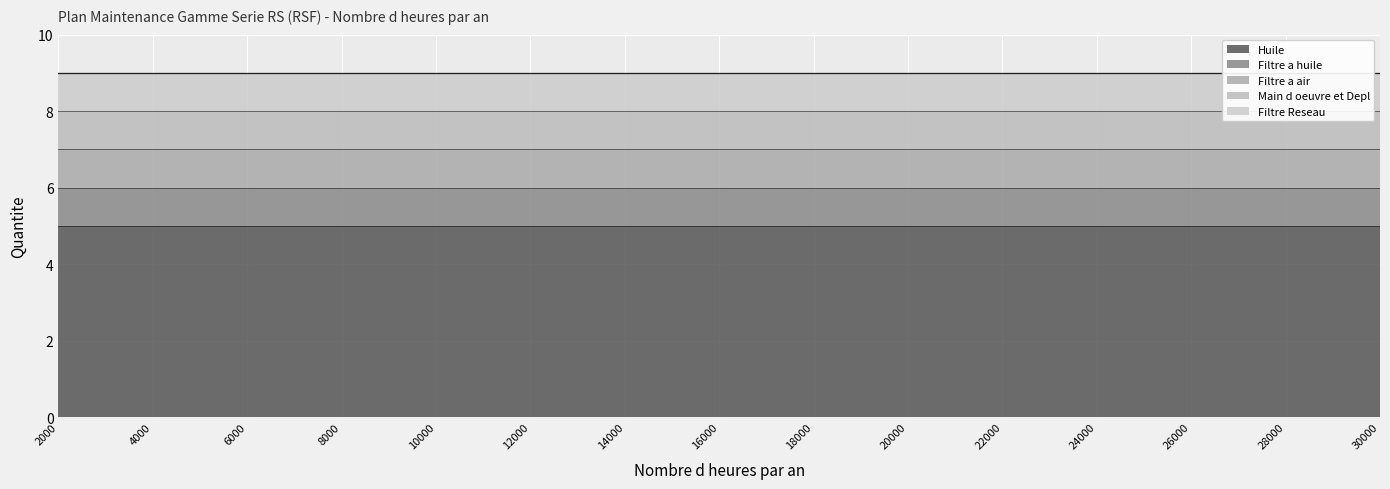

What is the minimum value for Huile?

5